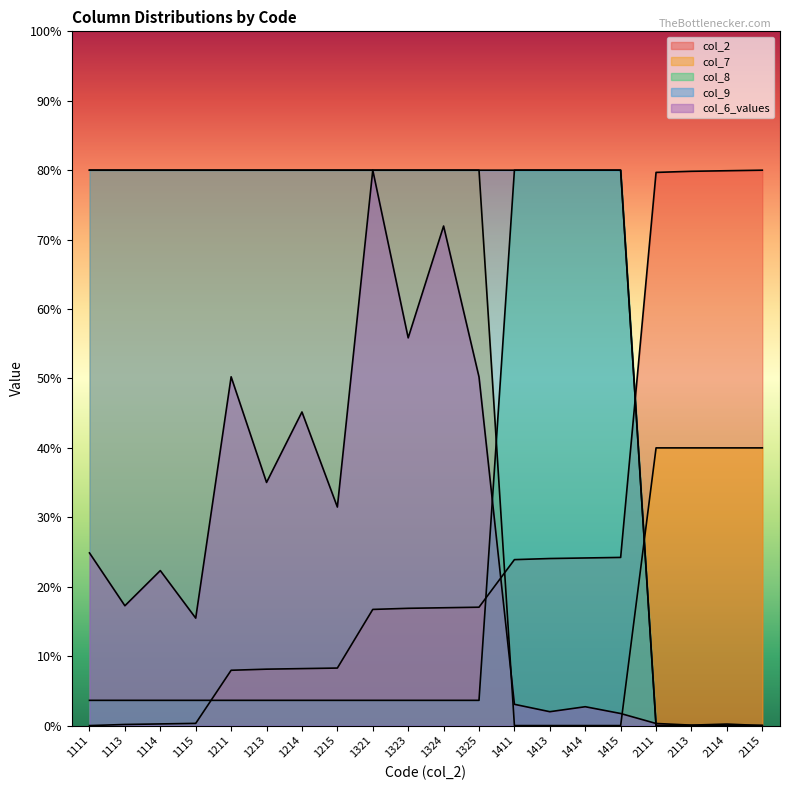

How many lines are shown in the chart?

5